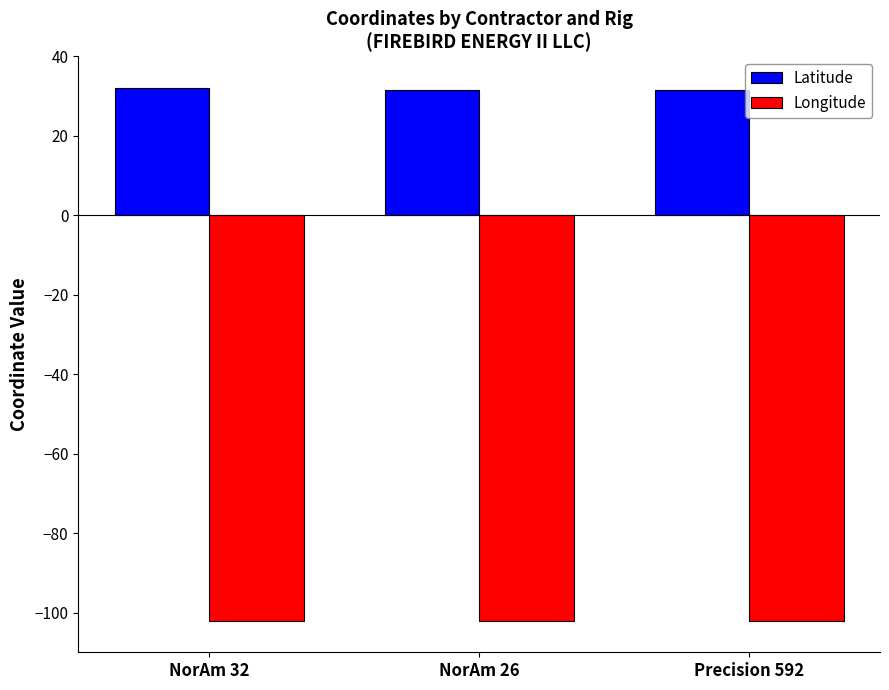

The Longitude series shows -102.2 at NorAm 26. True or false?

True